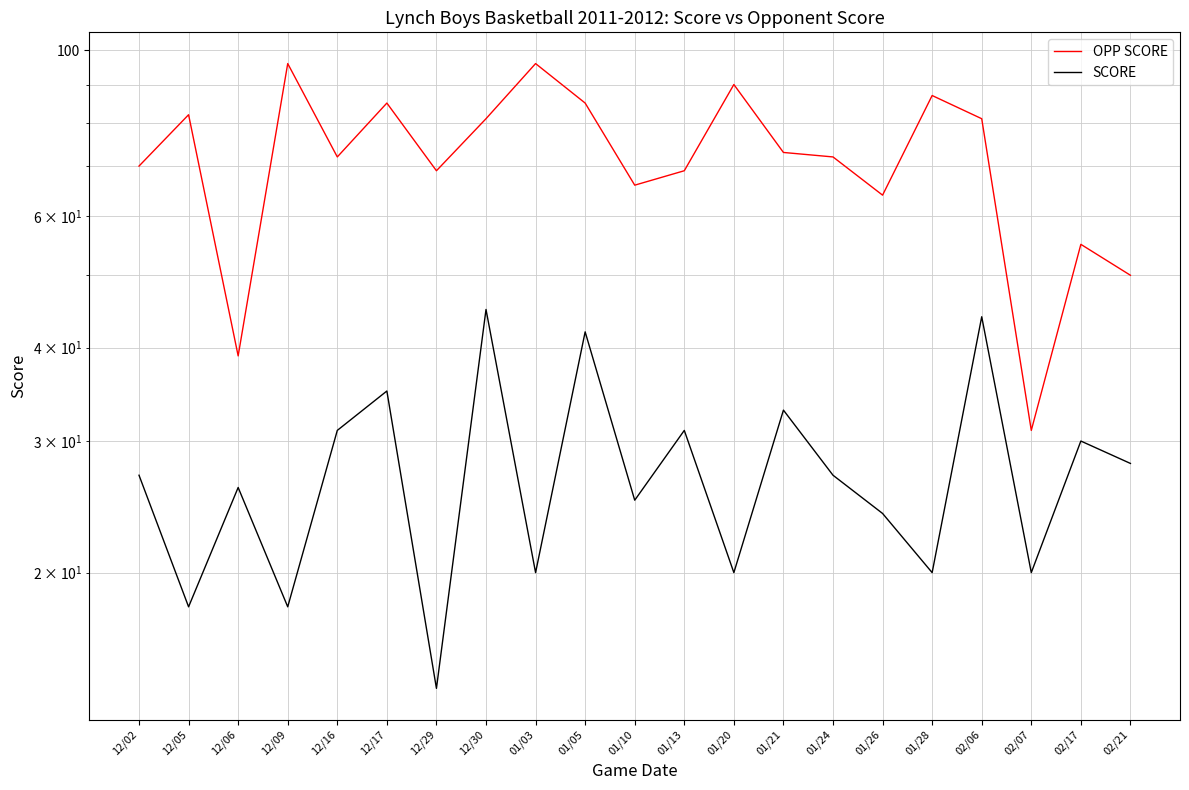

What is the sum of all SCORE values?

578